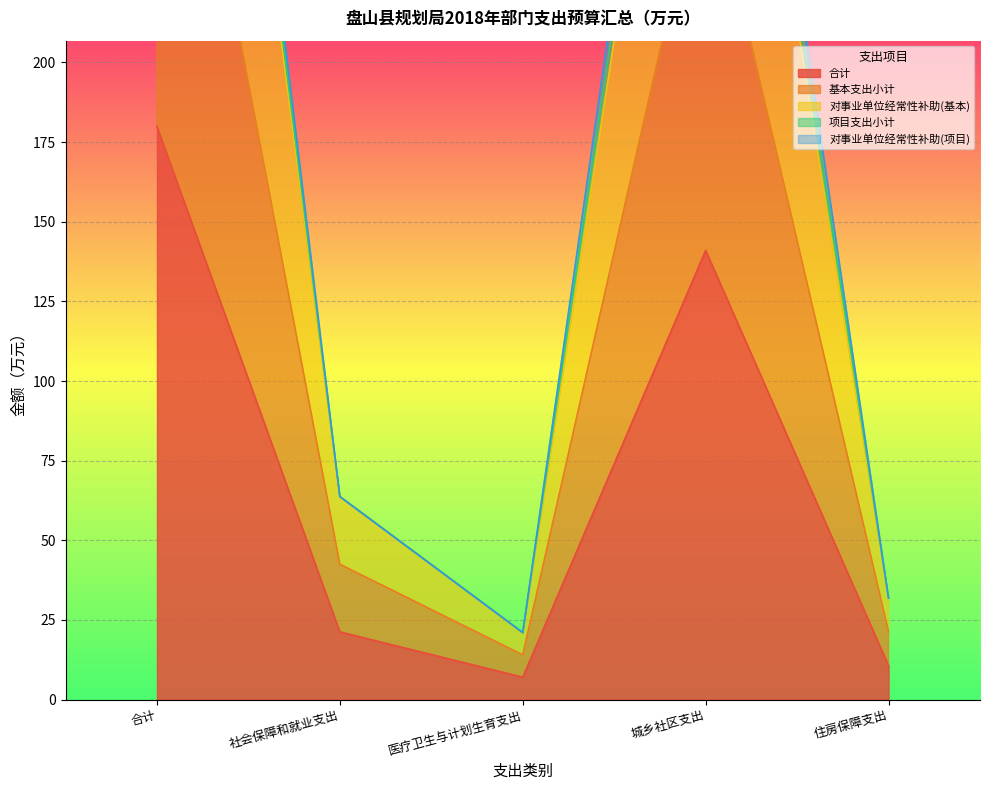

How many data points in 对事业单位经常性补助(项目) are less than 63?

2